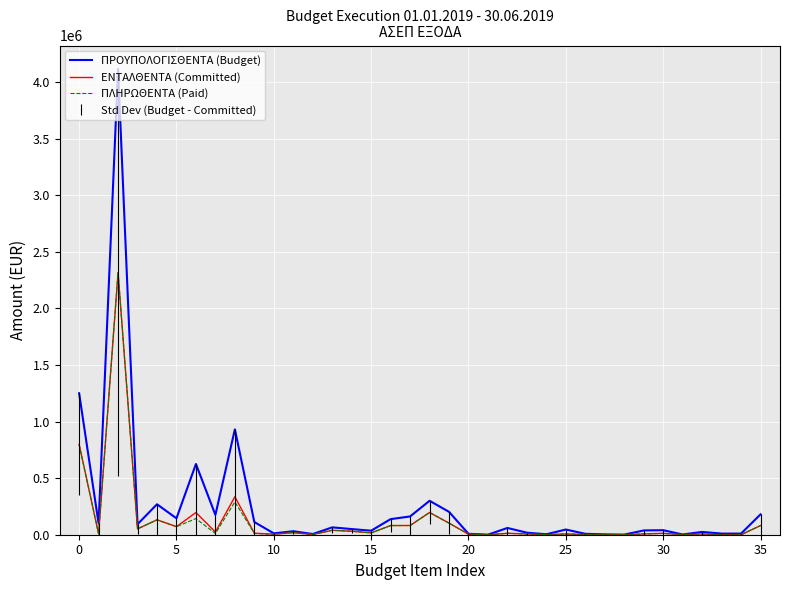

Which series has the widest spread of values?

ΠΡΟΥΠΟΛΟΓΙΣΘΕΝΤΑ (Budget)